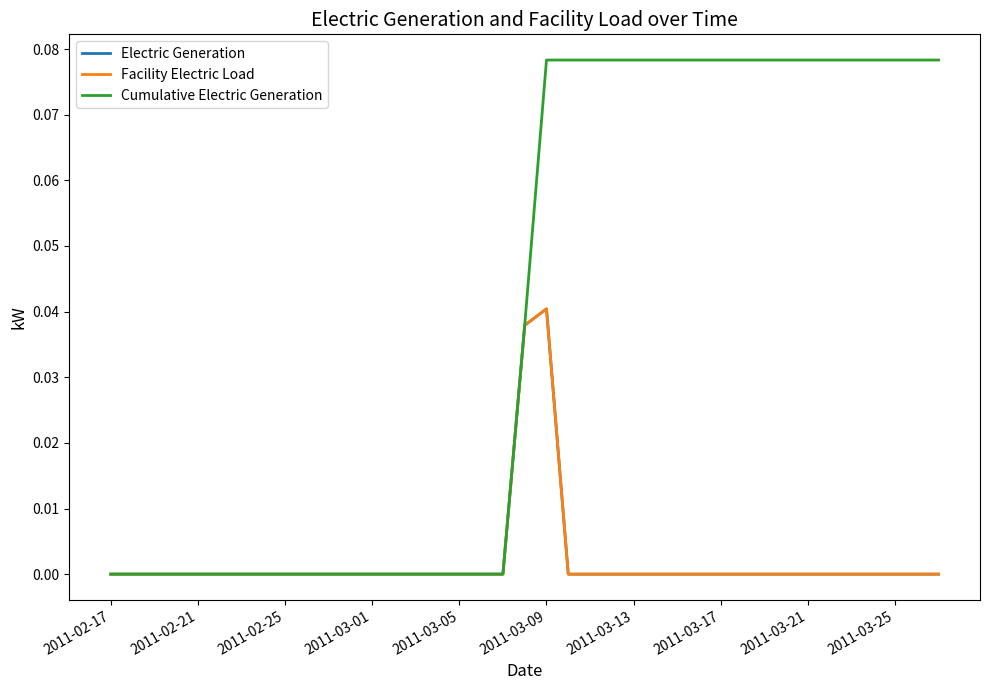

At which category does Electric Generation reach its first local peak?

2011-03-09